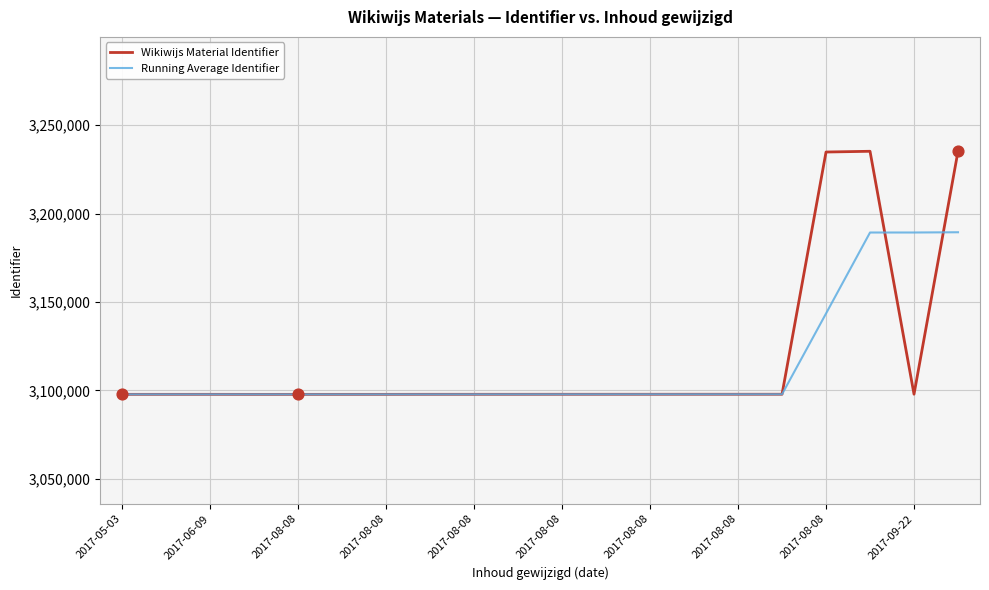

Which series has the widest spread of values?

Wikiwijs Material Identifier